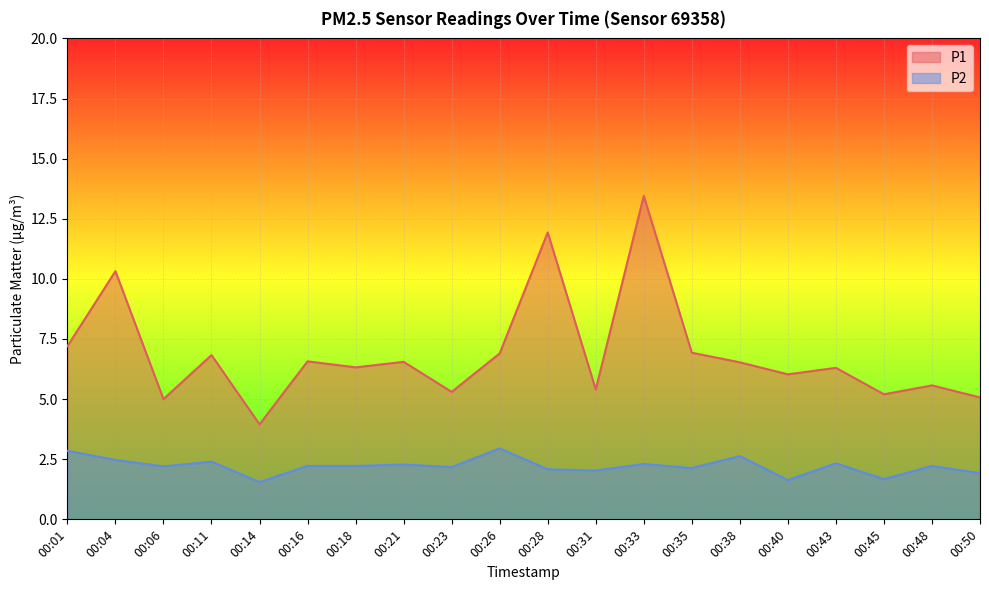

Reading left to right, list all the values displayed in this chart.

P1: 7.2	10.3	5.0	6.8	4.0	6.6	6.3	6.5	5.3	6.9	11.9	5.4	13.4	6.9	6.5	6.0	6.3	5.2	5.6	5.1
P2: 2.9	2.5	2.2	2.4	1.6	2.2	2.2	2.3	2.2	3.0	2.1	2.0	2.3	2.1	2.6	1.6	2.3	1.7	2.2	1.9